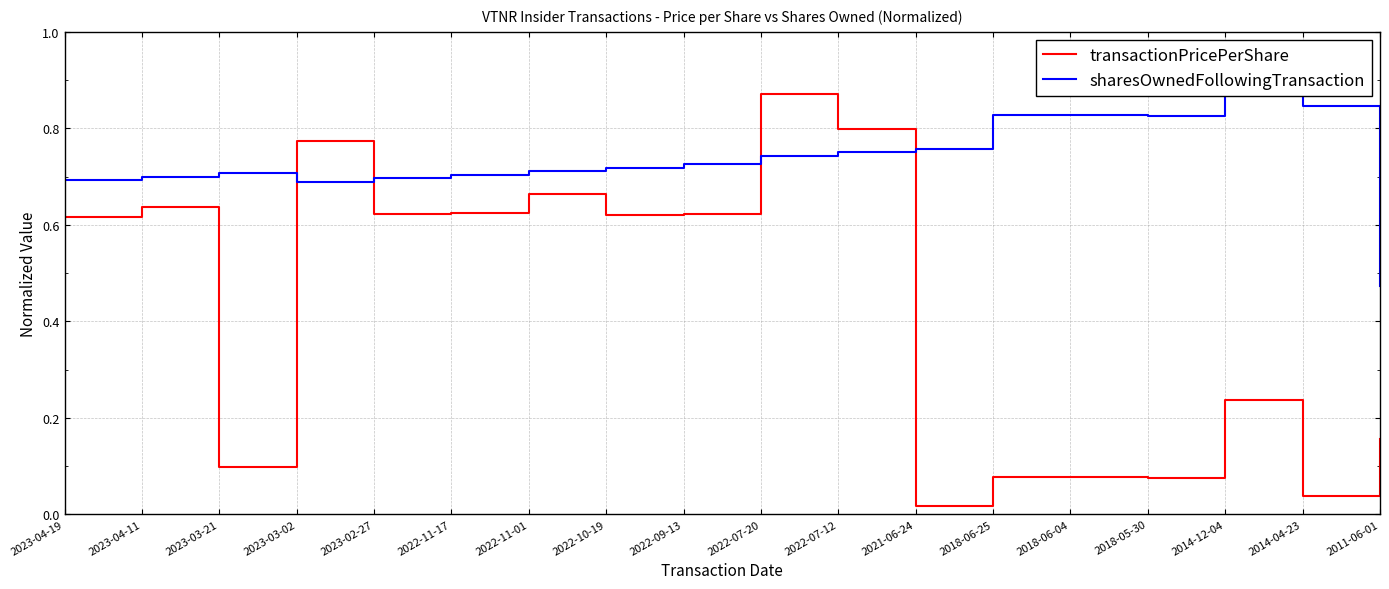

What is the maximum value for transactionPricePerShare?

0.9